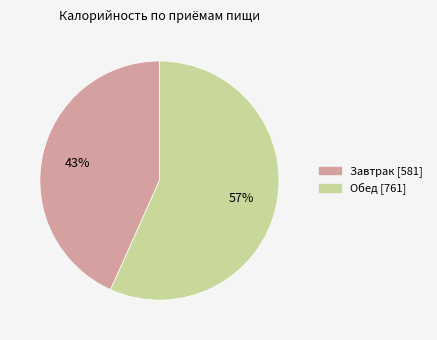

To the nearest percent, what portion does Обед represent?

57%